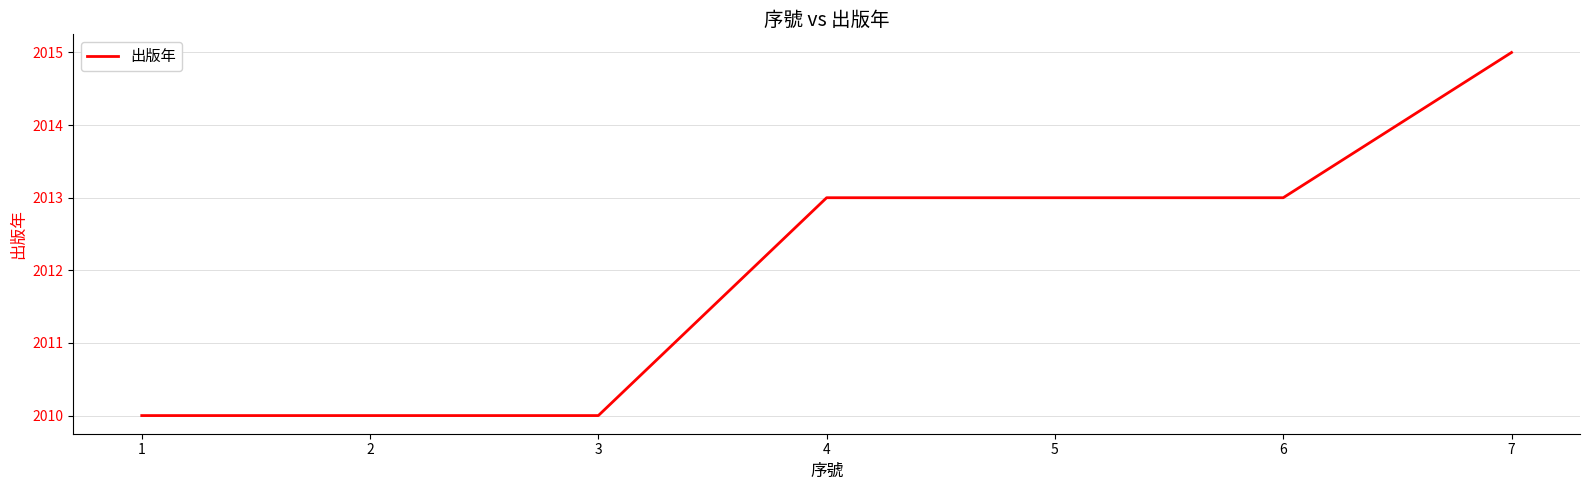

Reading right to left, transcribe all the data shown in this chart.

2015	2013	2013	2013	2010	2010	2010